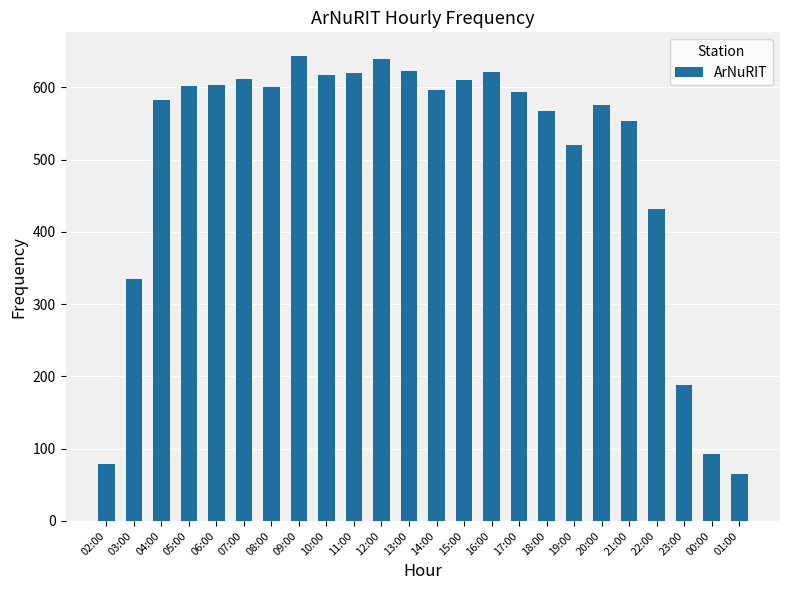

The value at 10:00 is 617. True or false?

True